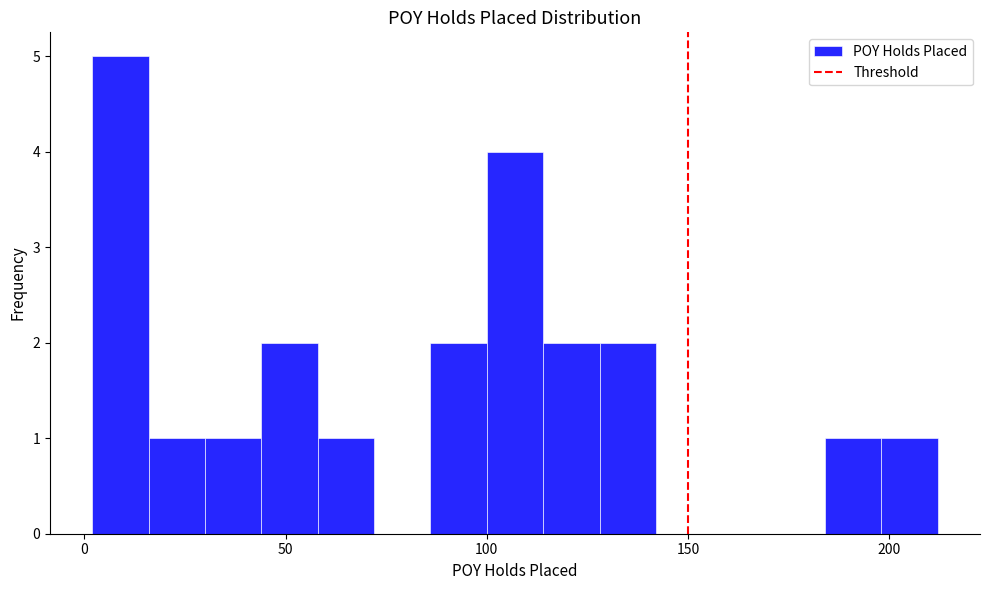

Around what value on the x-axis is the tallest bar? Give the approximate position of its centre, as read against the axis.

10